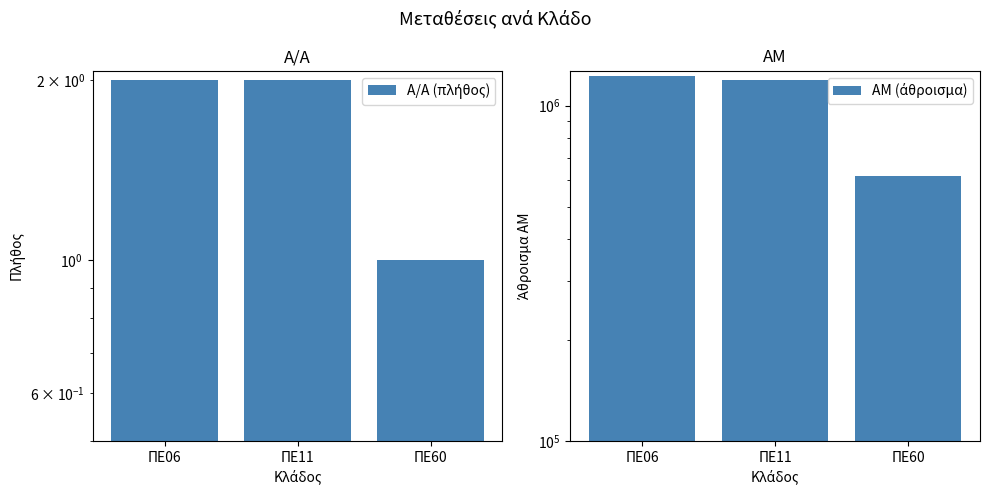

What is the minimum value shown in the chart?

1